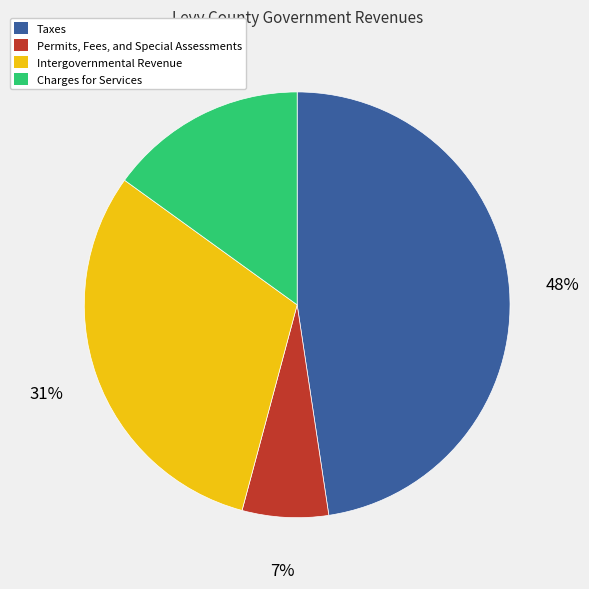

Which has a higher value, Charges for Services or Permits, Fees, and Special Assessments?

Charges for Services